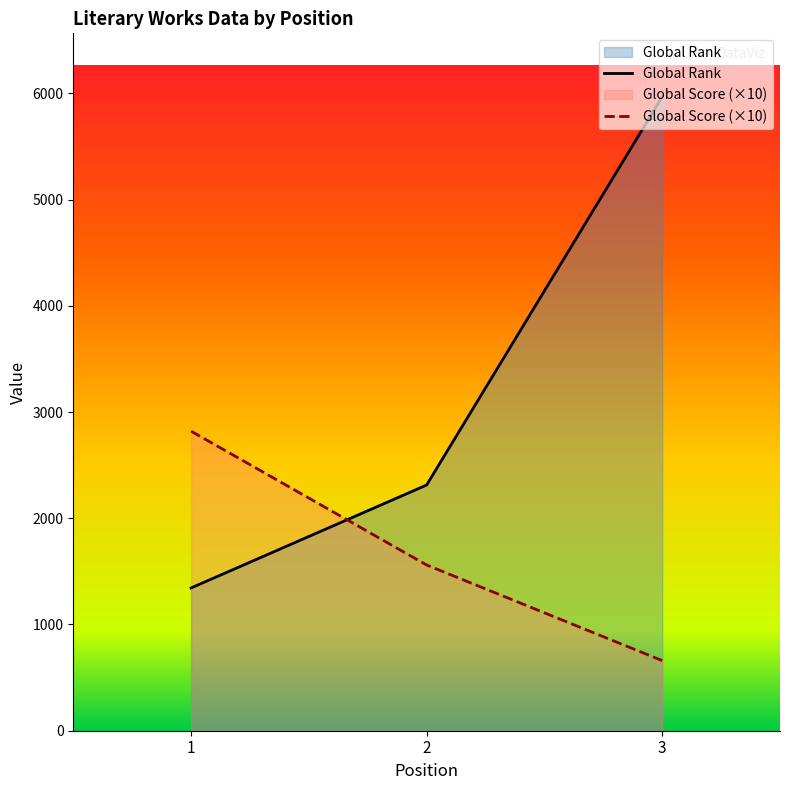

Between 3 and 2, which is larger?

3